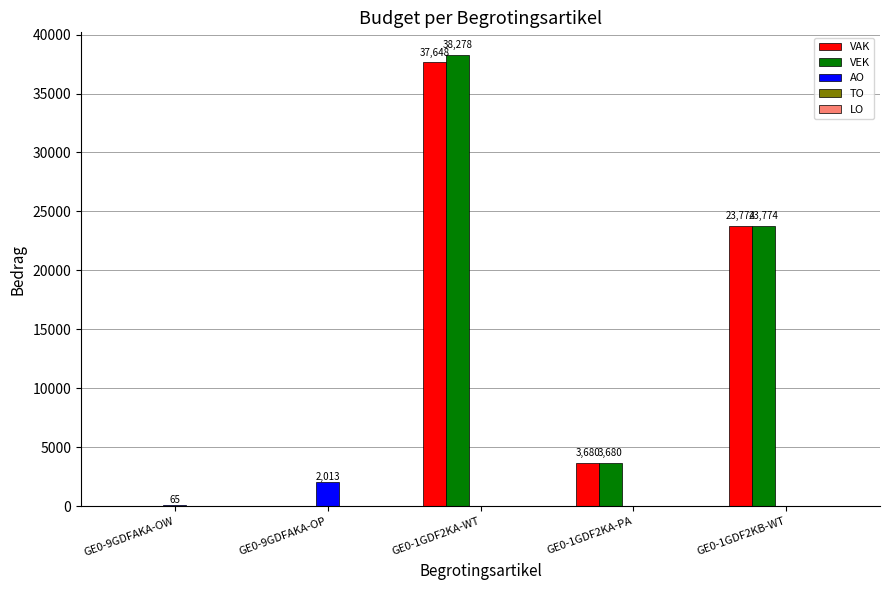

What is the total value across all series at GE0-9GDFAKA-OW?

65